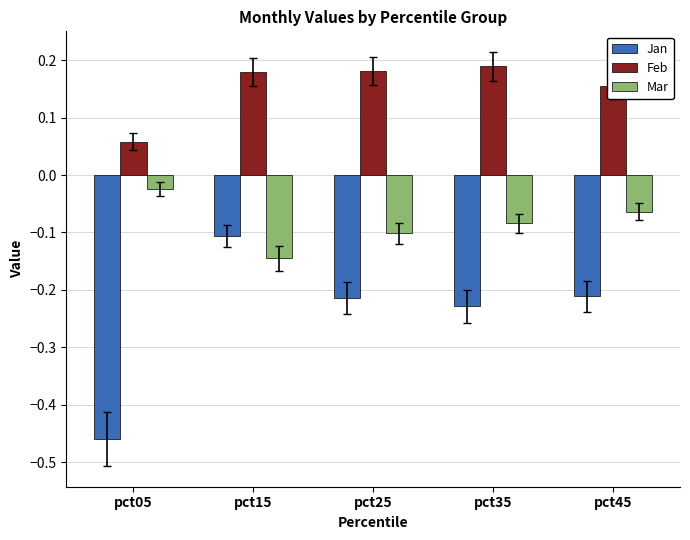

Between pct05 and pct35, which series saw the biggest shift?

Jan